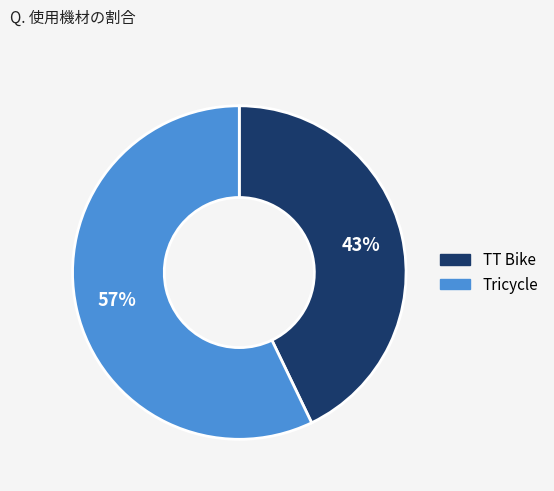

What is the largest slice in the pie chart?

Tricycle